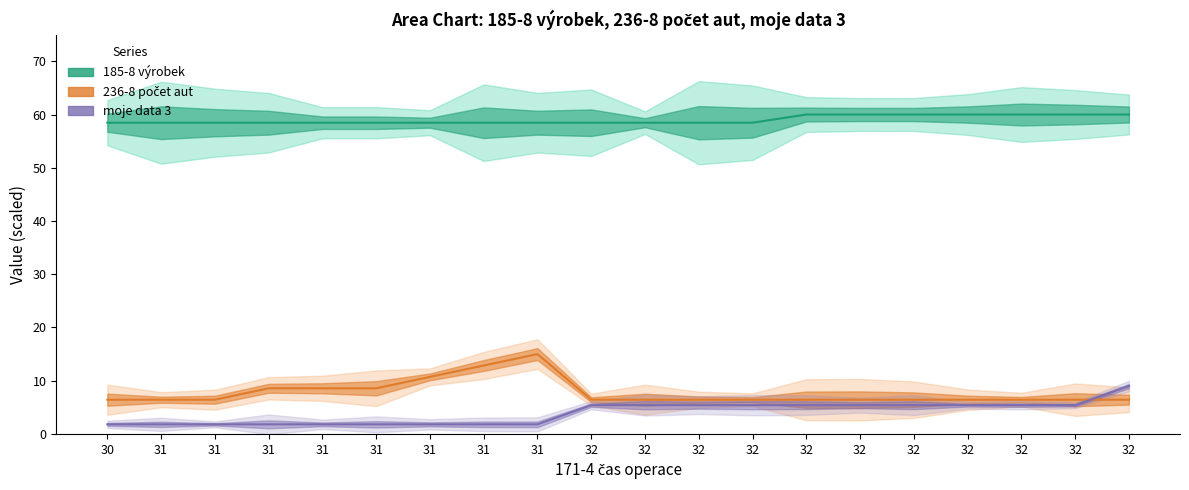

At which category does the chart reach its peak across all series?

32